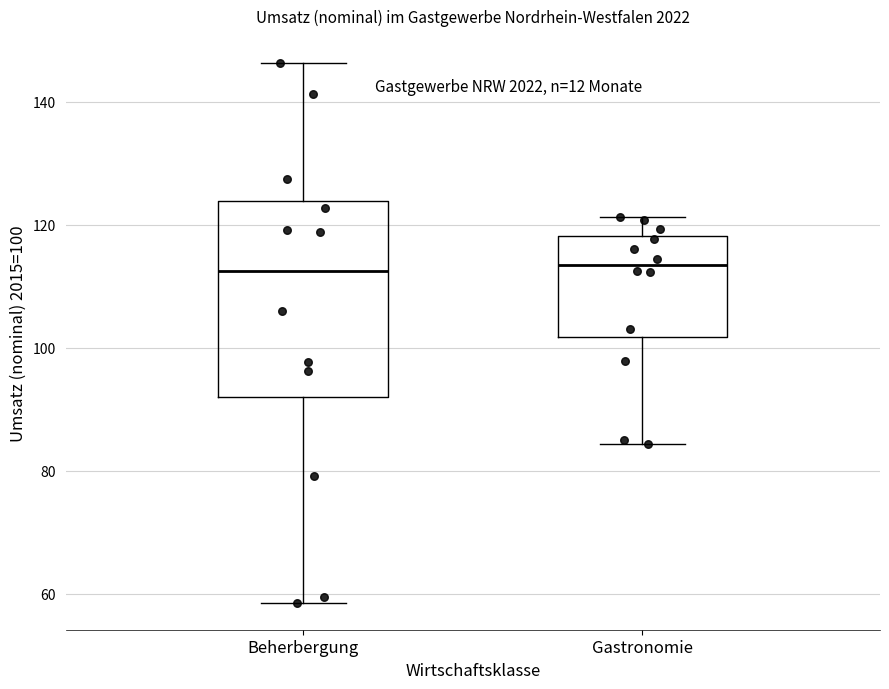

Where does the median line of the box for Beherbergung sit on the y-axis? The values are not printed on the chart, so give them approximately, as read against the axis.

112